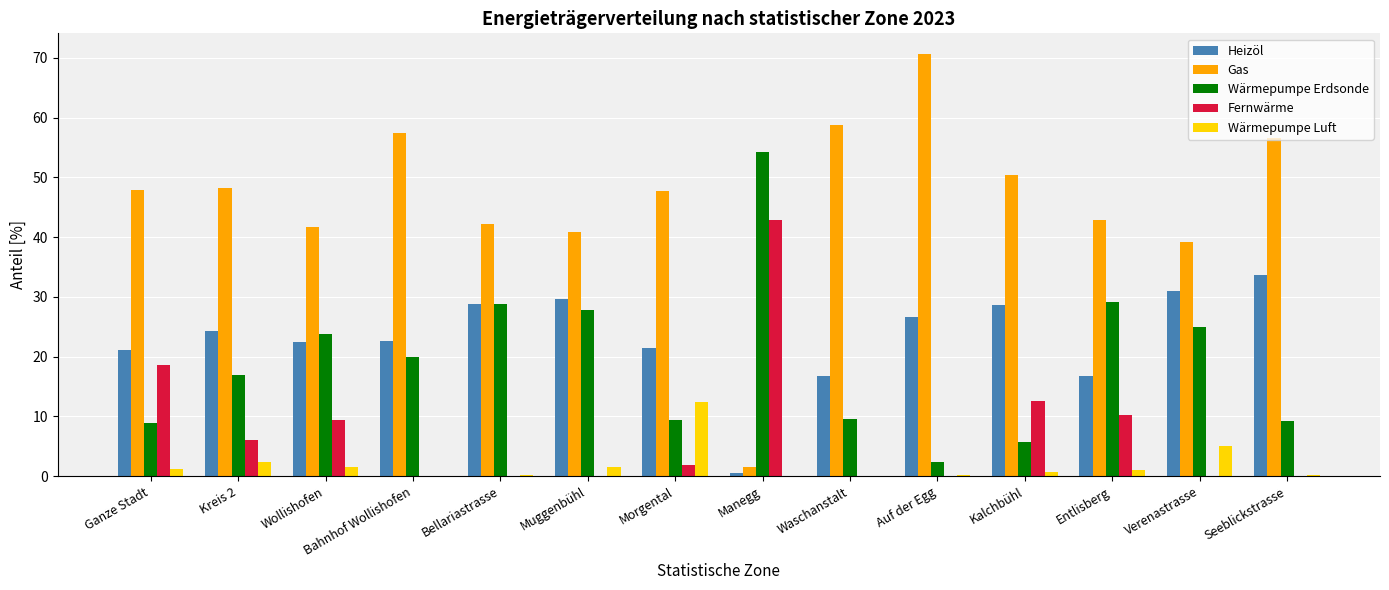

What is the greatest value displayed?

70.6